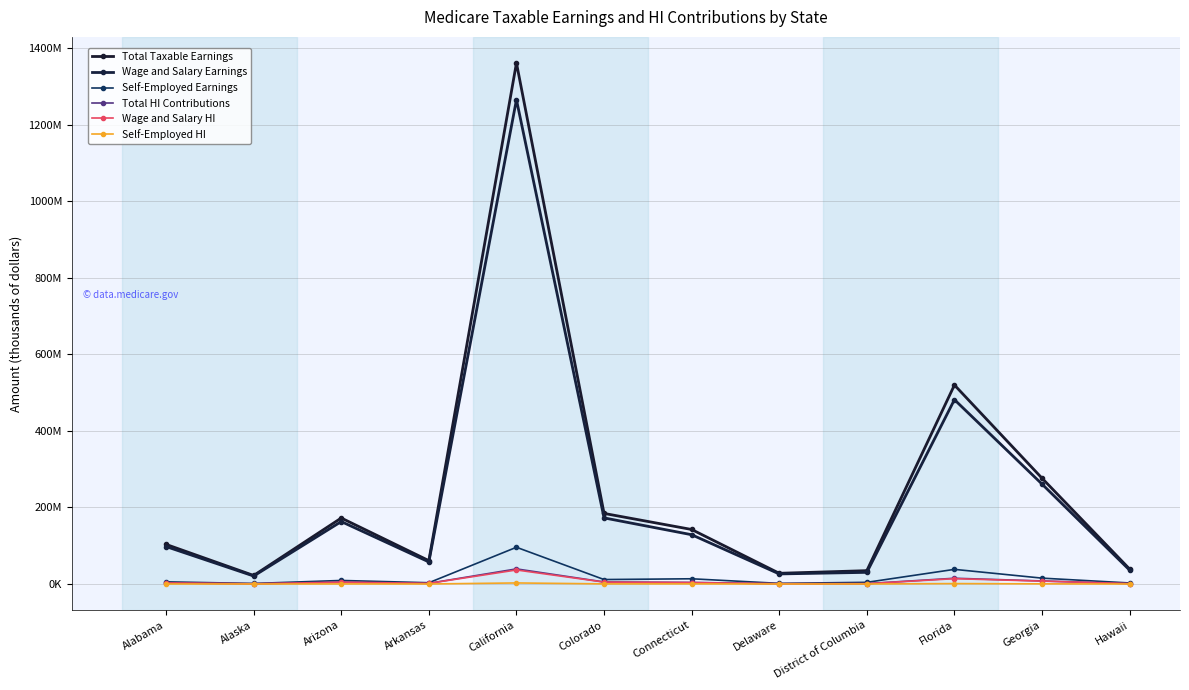

True or false: Self-Employed HI and Total Taxable Earnings cross at least once.

False